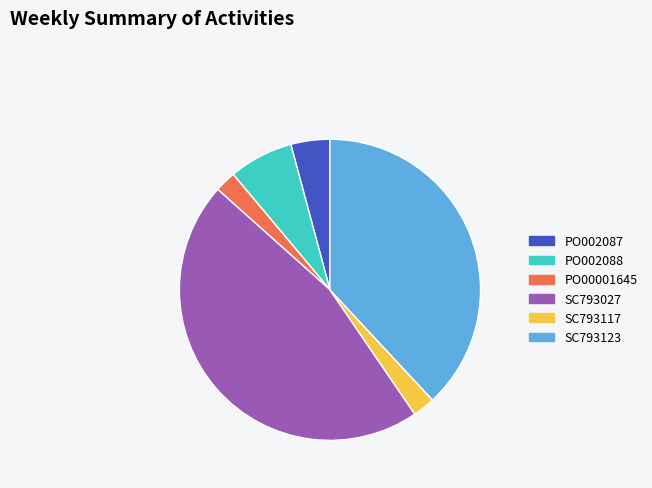

Is PO00001645 the majority of the pie?

No